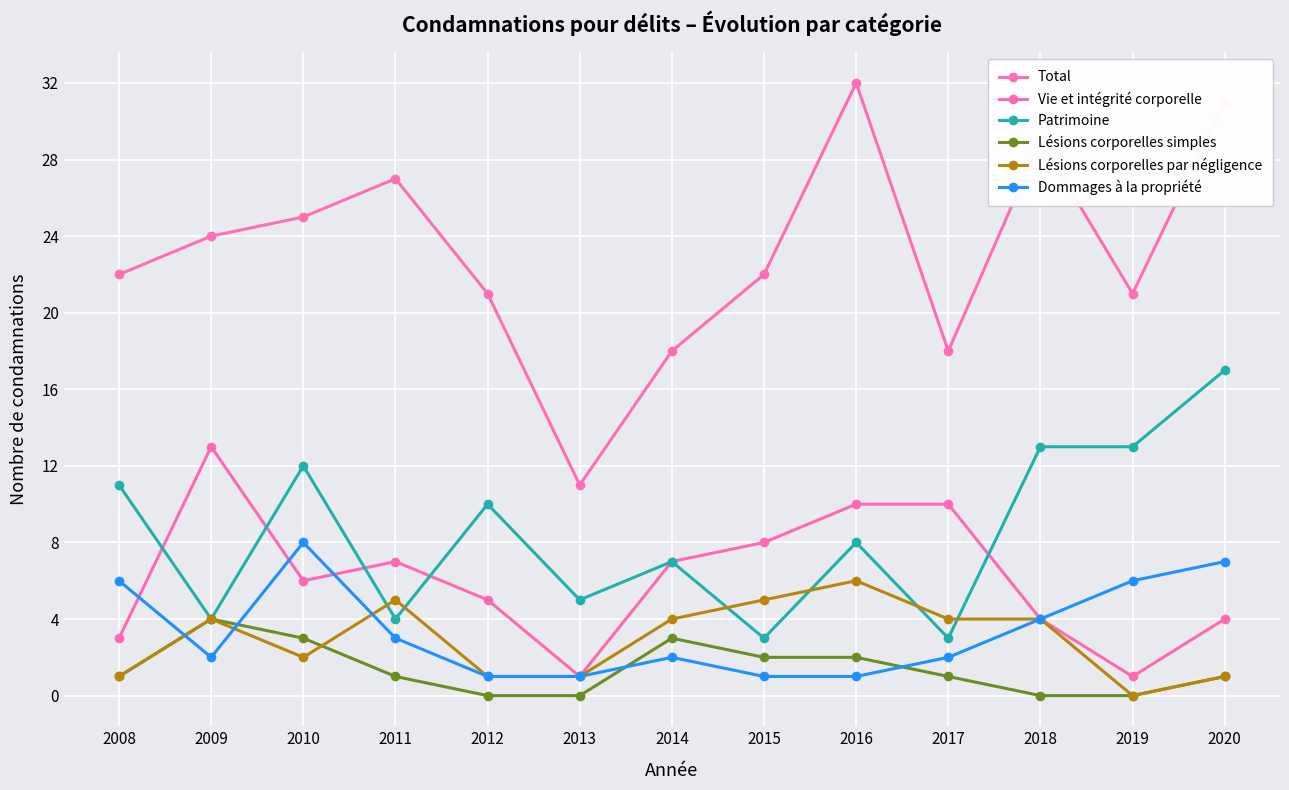

Reading right to left, extract all data points from this chart.

Total: 2020=31	2019=21	2018=29	2017=18	2016=32	2015=22	2014=18	2013=11	2012=21	2011=27	2010=25	2009=24	2008=22
Vie et intégrité corporelle: 2020=4	2019=1	2018=4	2017=10	2016=10	2015=8	2014=7	2013=1	2012=5	2011=7	2010=6	2009=13	2008=3
Patrimoine: 2020=17	2019=13	2018=13	2017=3	2016=8	2015=3	2014=7	2013=5	2012=10	2011=4	2010=12	2009=4	2008=11
Lésions corporelles simples: 2020=1	2019=0	2018=0	2017=1	2016=2	2015=2	2014=3	2013=0	2012=0	2011=1	2010=3	2009=4	2008=1
Lésions corporelles par négligence: 2020=1	2019=0	2018=4	2017=4	2016=6	2015=5	2014=4	2013=1	2012=1	2011=5	2010=2	2009=4	2008=1
Dommages à la propriété: 2020=7	2019=6	2018=4	2017=2	2016=1	2015=1	2014=2	2013=1	2012=1	2011=3	2010=8	2009=2	2008=6